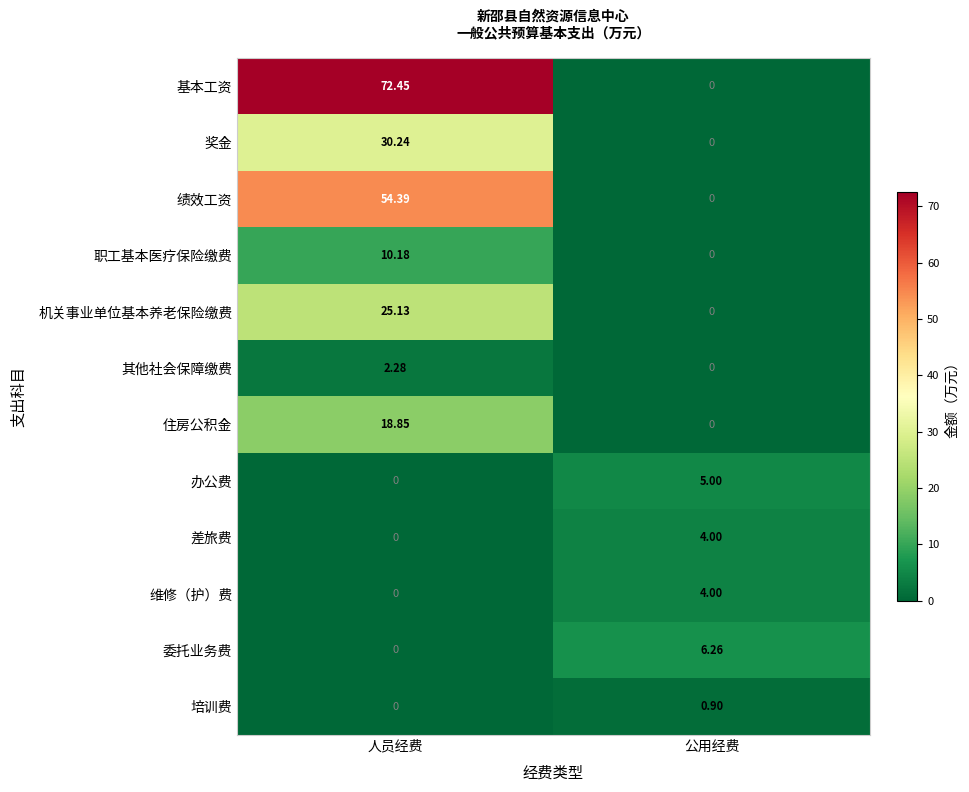

Count the number of categories in the chart.

2